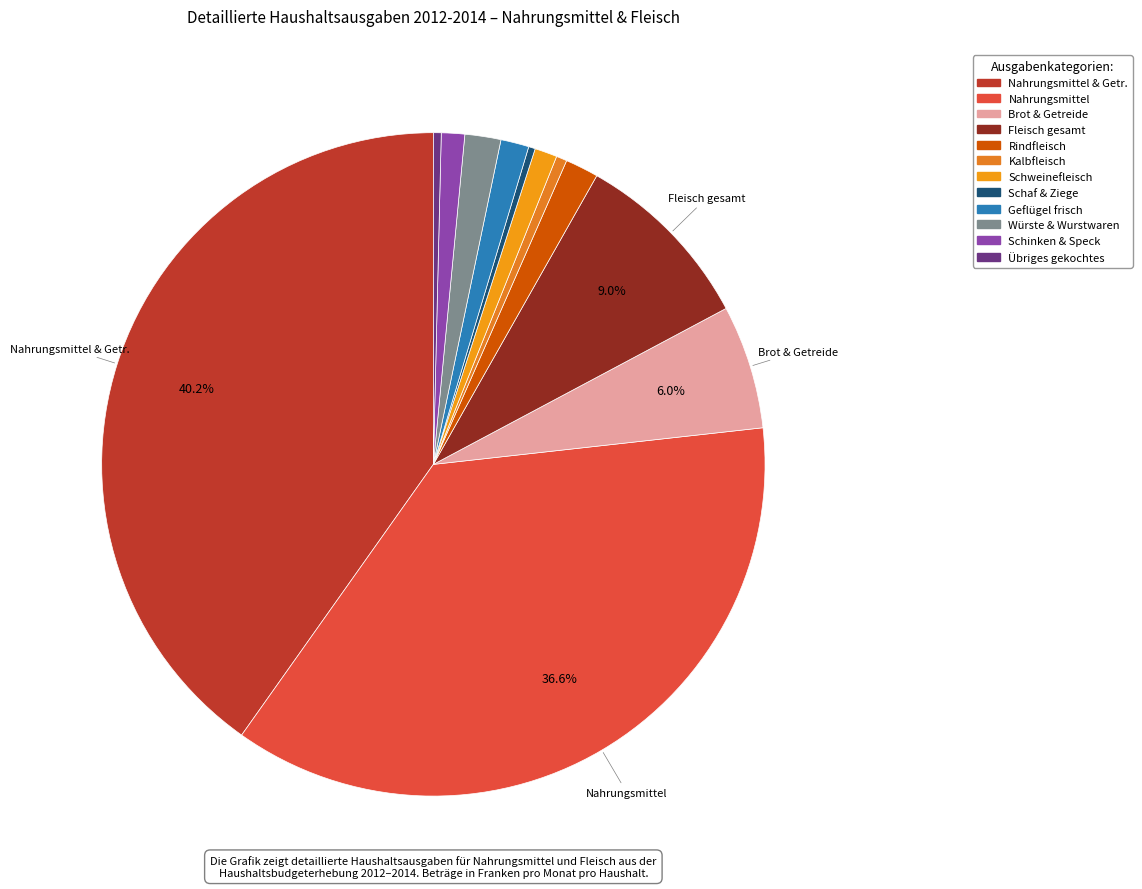

How many segments does this pie chart have?

12